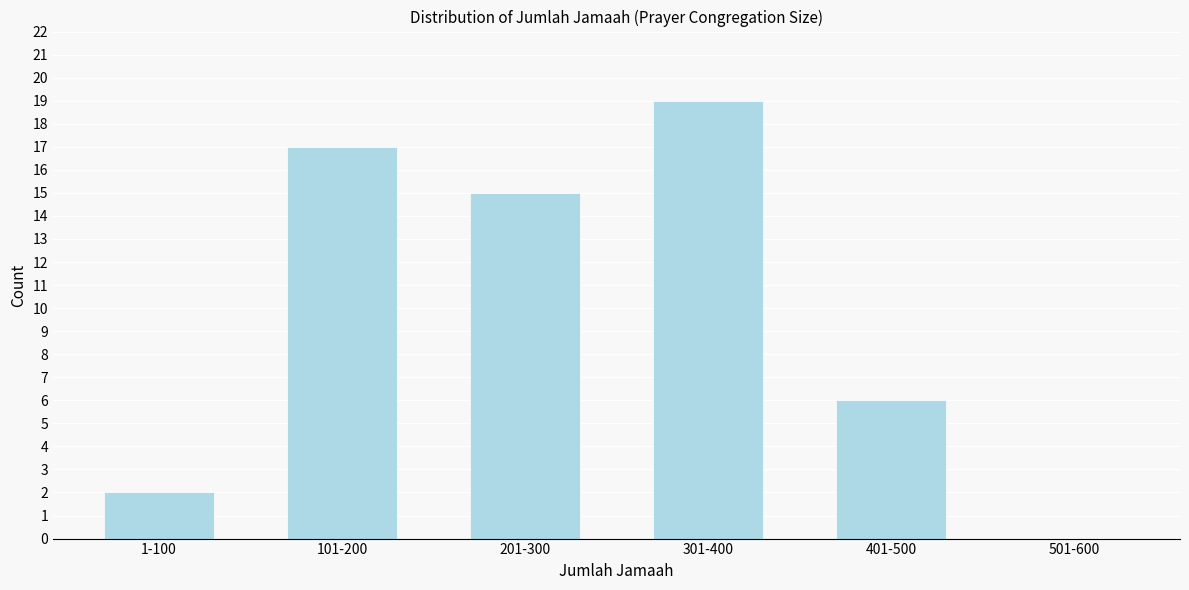

Reading right to left, transcribe all the data shown in this chart.

501-600=0	401-500=6	301-400=19	201-300=15	101-200=17	1-100=2